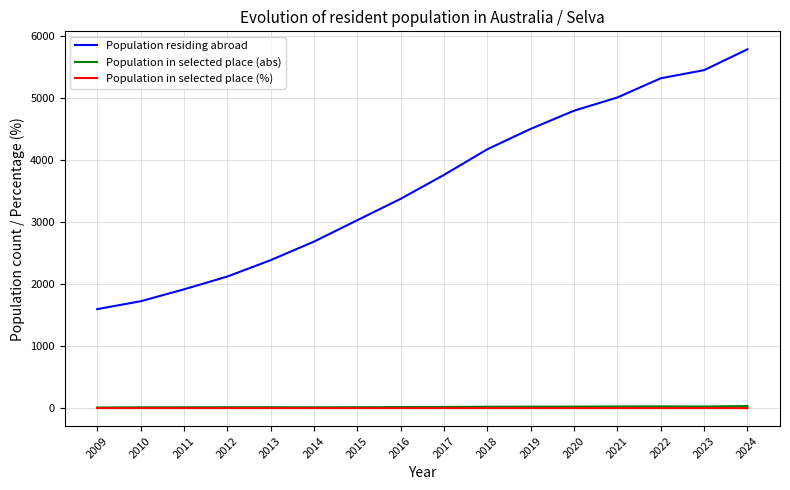

Is the value of Population in selected place (%) at 2012 greater than the value of Population residing abroad at 2014?

No